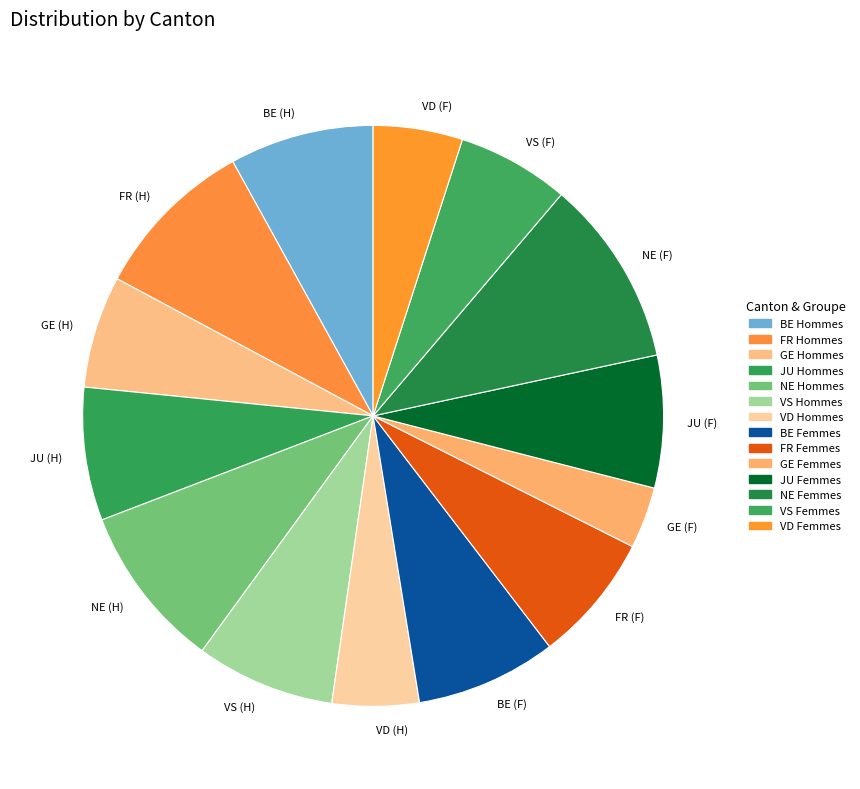

Which category has the biggest portion of the pie?

NE (F)